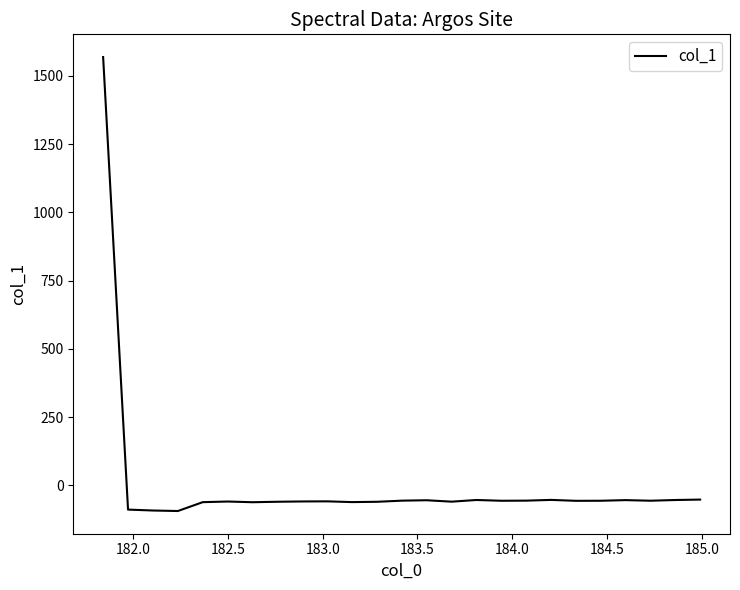

What is the maximum value shown in the chart?

1568.8